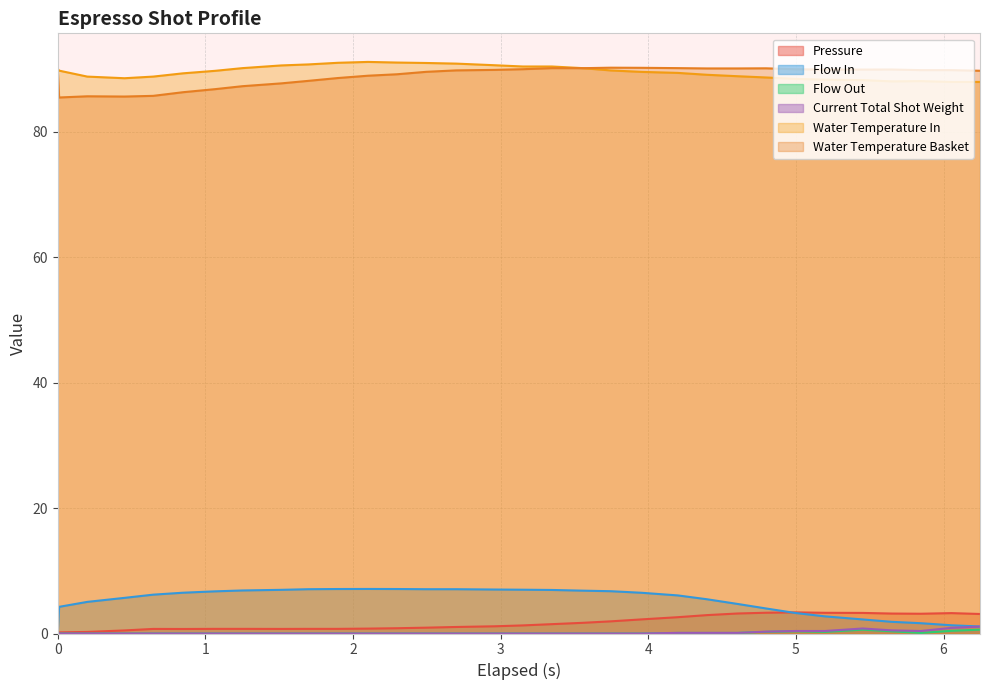

Which series has the widest spread of values?

Flow In